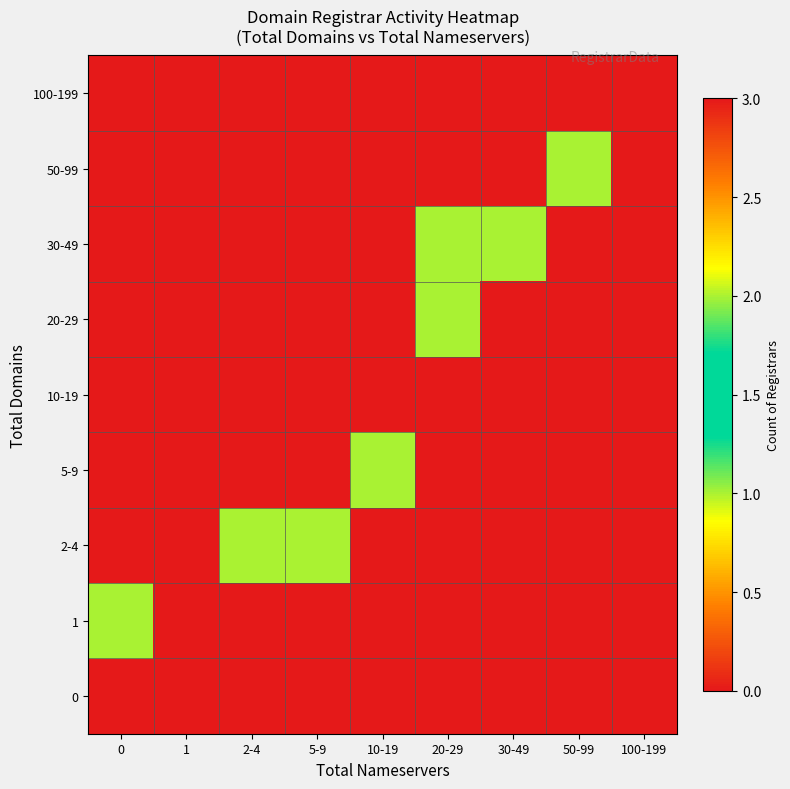

At how many categories does at least one series exceed 2?

1